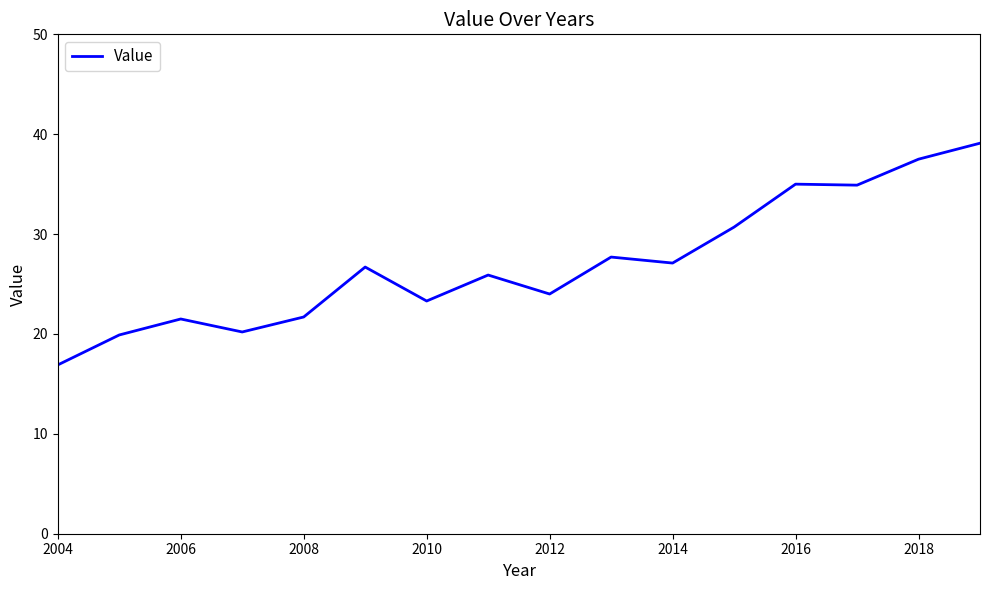

What is the greatest value displayed?

39.1